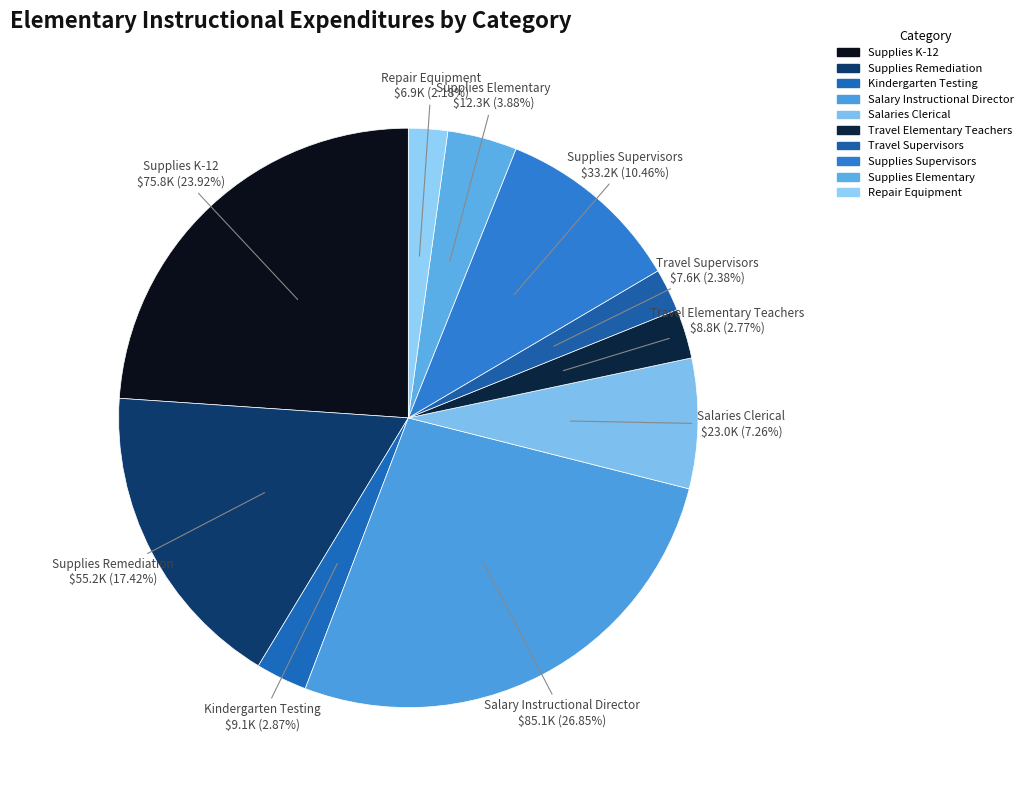

What is the ratio of the value at Travel Elementary Teachers to the value at Kindergarten Testing?

1.0